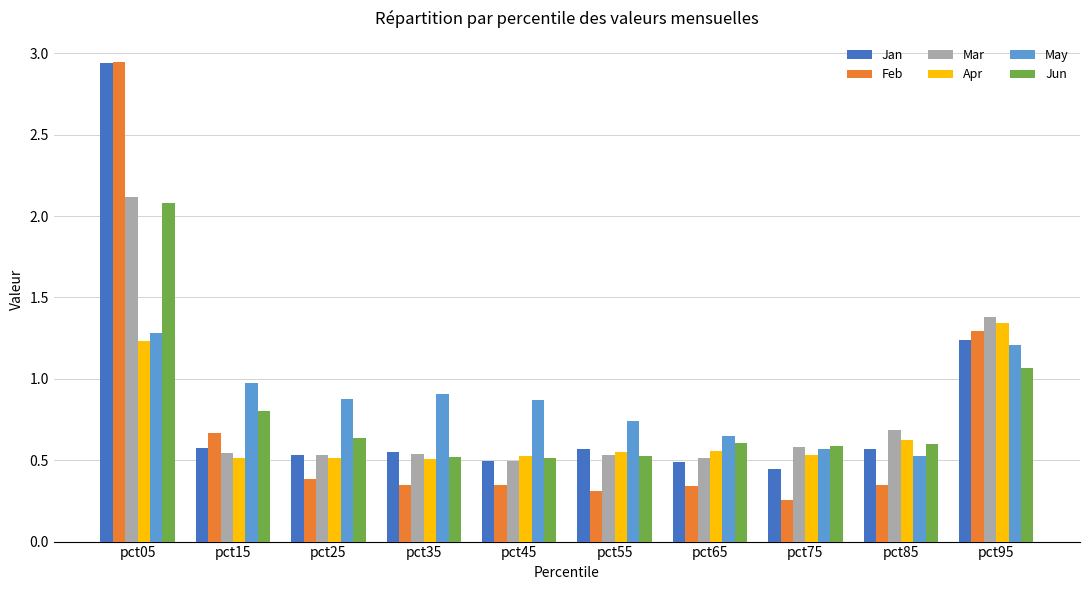

At how many categories does at least one series exceed 1?

2